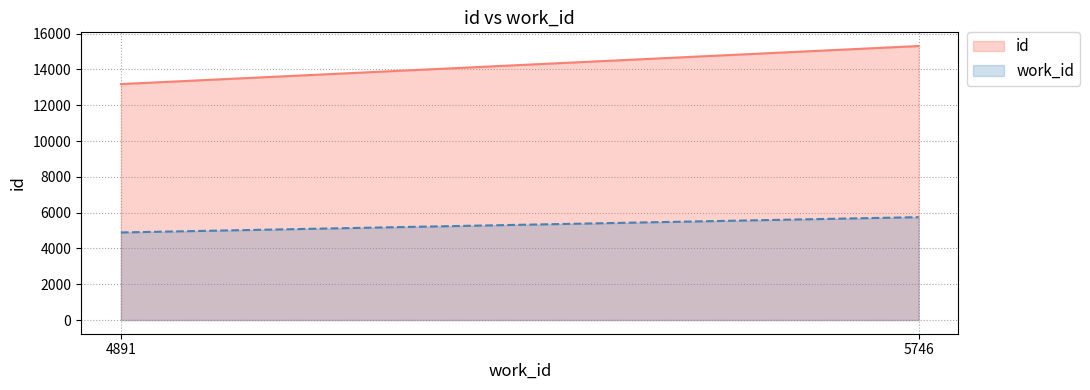

What is the value of the work_id point at the 1st from the left?

4891